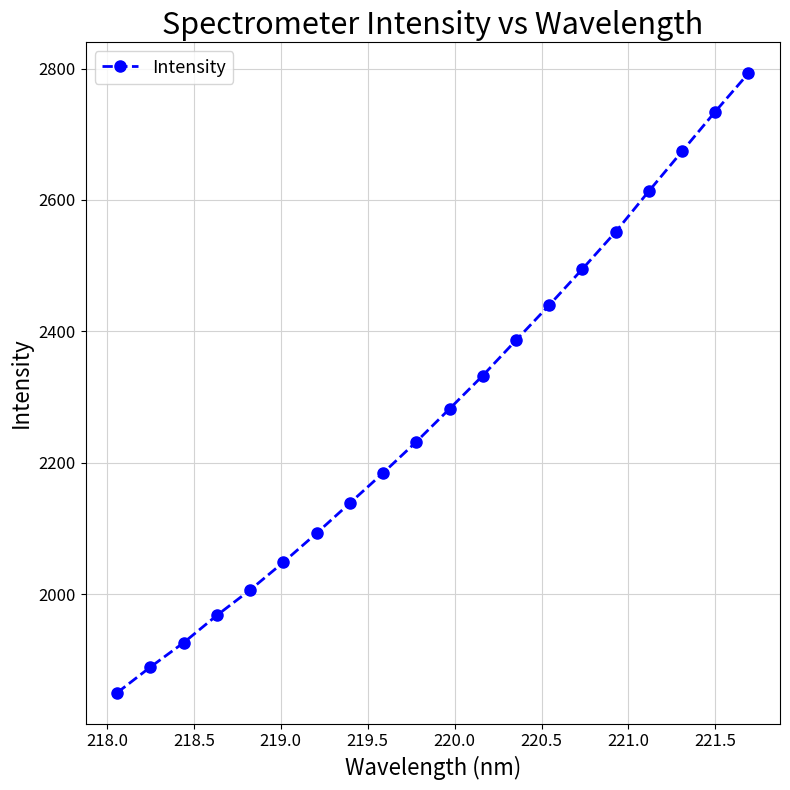

What is the smallest value displayed?

1850.0